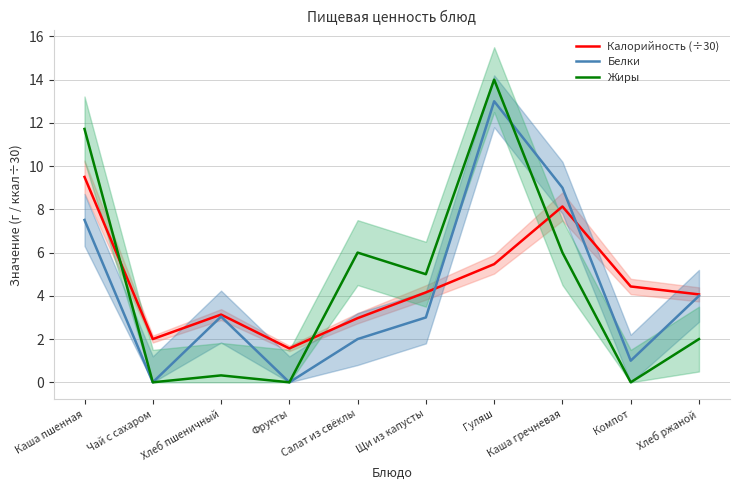

Reading left to right, list all the values displayed in this chart.

Калорийность (÷30): 9.5	2.0	3.1	1.6	3.0	4.2	5.5	8.1	4.4	4.1
Белки: 7.5	0.0	3.0	0.0	2.0	3.0	13.0	9.0	1.0	4.0
Жиры: 11.7	0.0	0.3	0.0	6.0	5.0	14.0	6.0	0.0	2.0